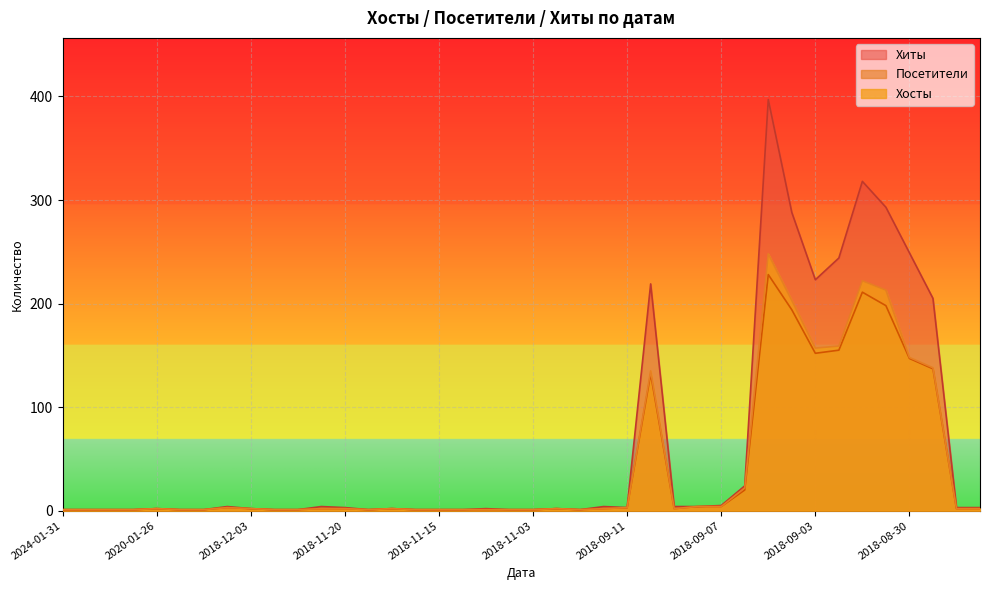

Reading right to left, extract all data points from this chart.

Хиты: 3	3	205	249	293	318	244	223	288	397	24	5	4	4	219	3	4	1	2	1	1	2	1	1	1	2	1	3	4	1	1	2	4	1	1	2	1	1	1	1
Посетители: 2	2	137	147	198	211	155	152	194	228	20	4	4	2	132	3	2	1	2	1	1	1	1	1	1	2	1	2	2	1	1	2	3	1	1	2	1	1	1	1
Хосты: 2	2	138	148	213	222	159	157	203	248	22	4	4	2	135	3	2	1	2	1	1	1	1	1	1	2	1	2	2	1	1	2	3	1	1	2	1	1	1	1